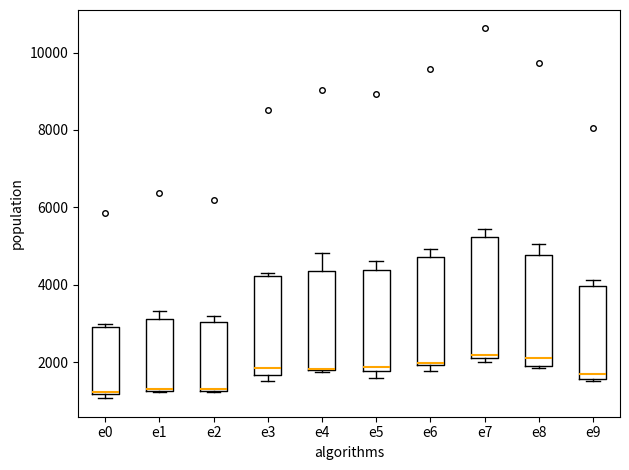

Comparing the boxes themselves (not the whiskers), which one is the tallest?

e7